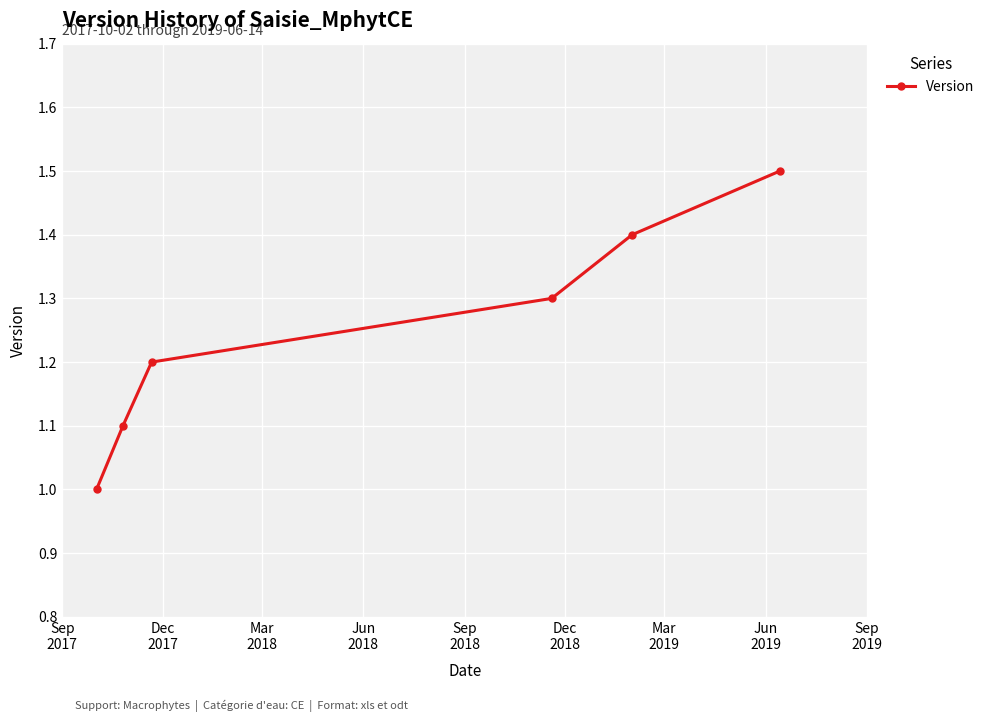

True or false: there are more than 2 points higher than both neighbors.

False